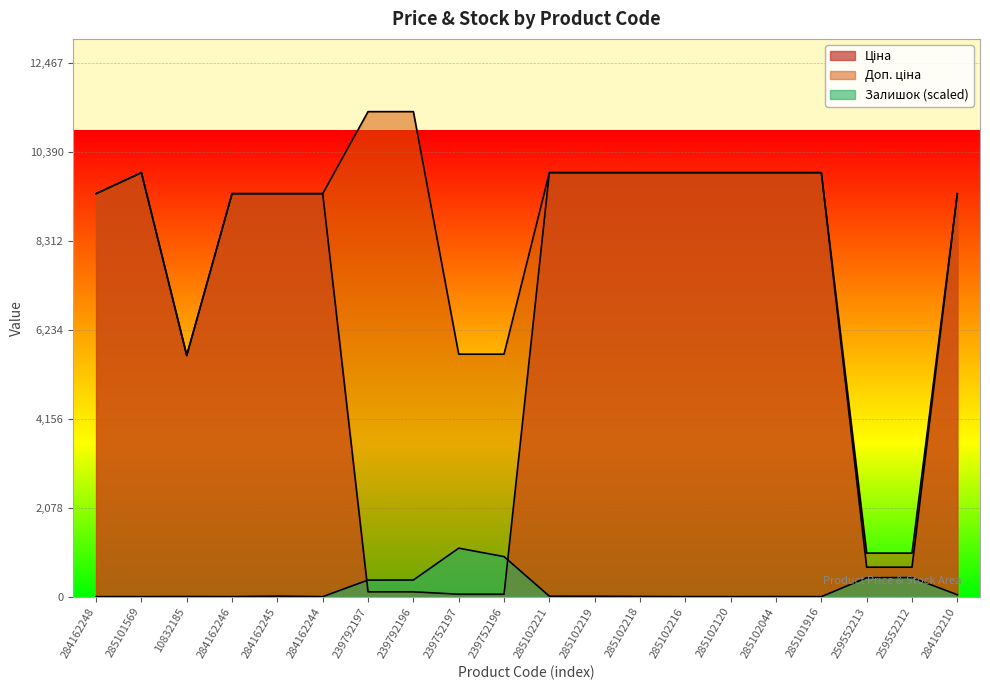

What is the approximate value of Ціна at 284162245?

9416.9